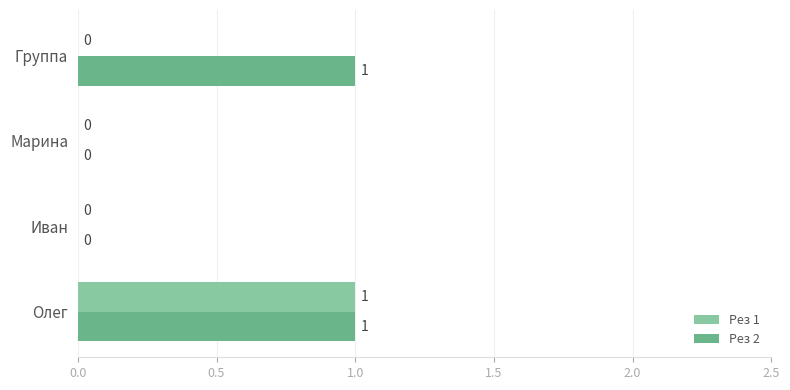

Which series changed the most between Марина and Группа?

Рез 2